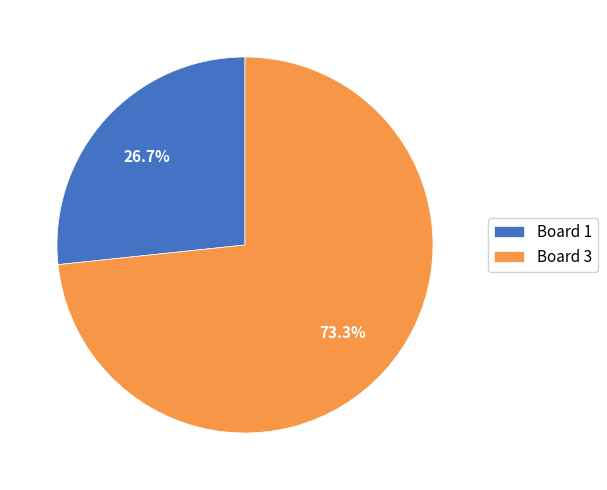

Which category has the smallest portion of the pie?

Board 1